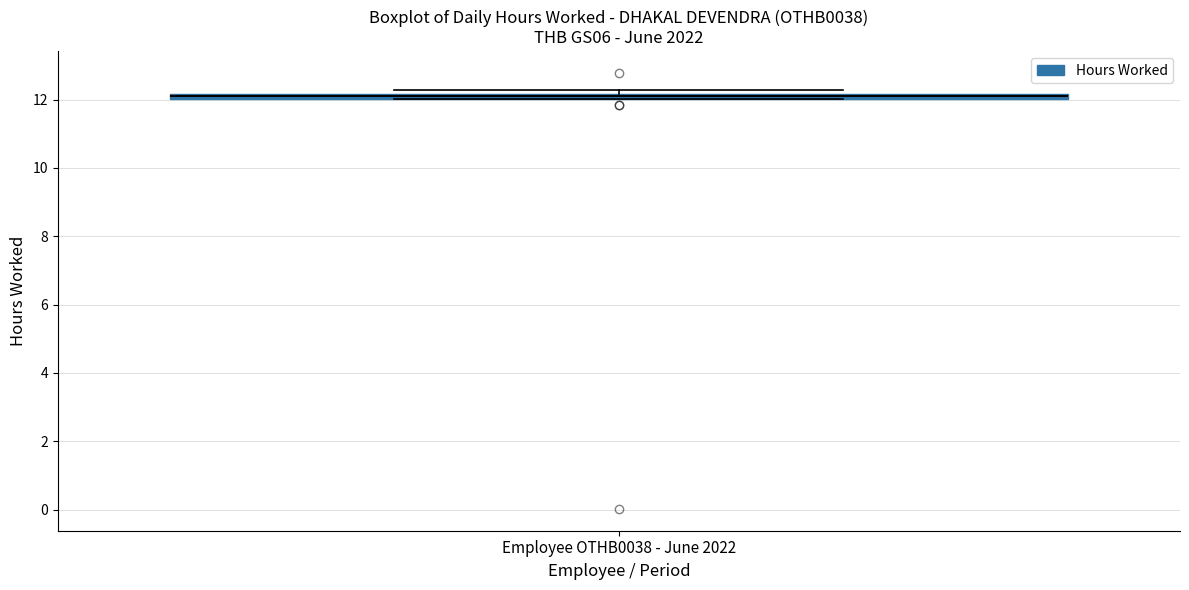

Where is the upper edge of the box for Employee OTHB0038 - June 2022 on the y-axis? The values are not printed on the chart, so give them approximately, as read against the axis.

12.2